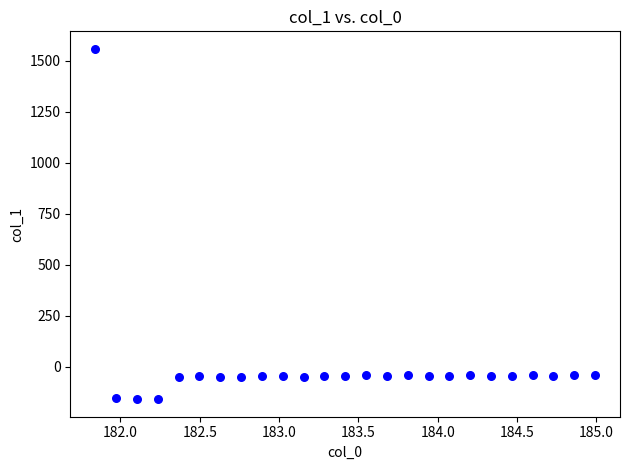

What is the range of Y values (max minus min)?

1715.8